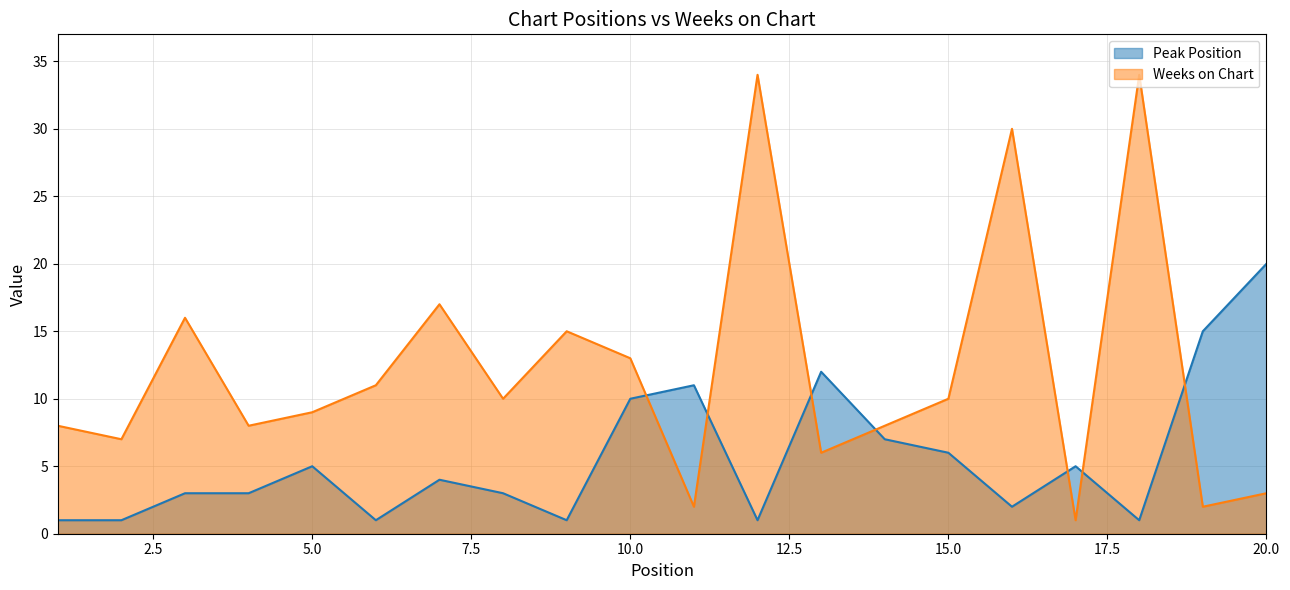

What is the sum of the Peak Position values at 2 and 8?

4